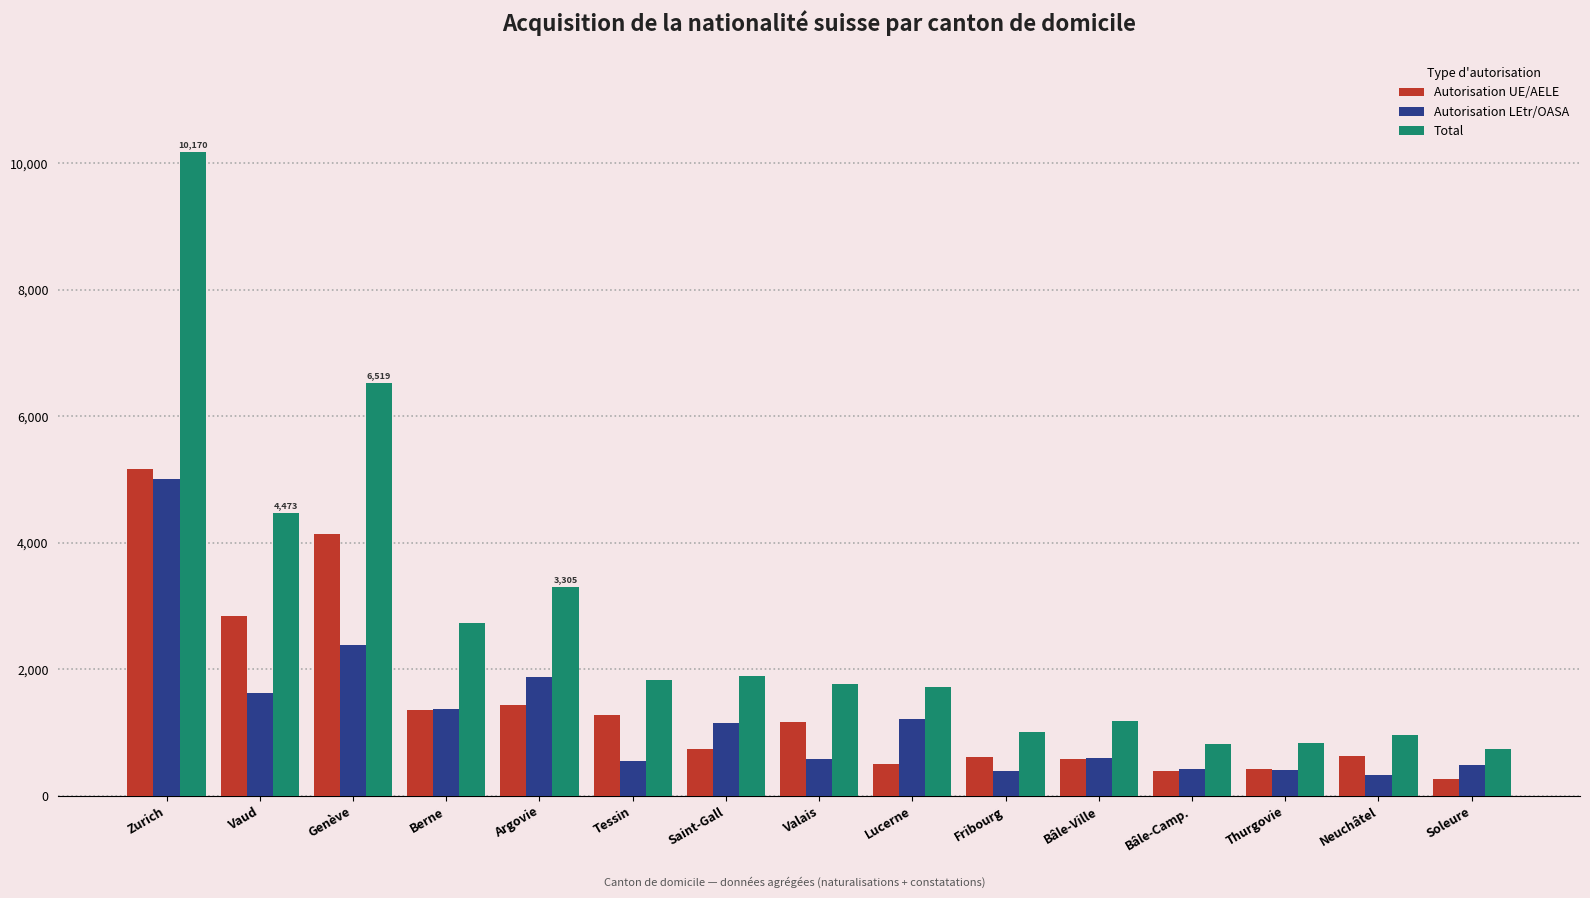

What is the label of the 12th bar from the right?

Berne